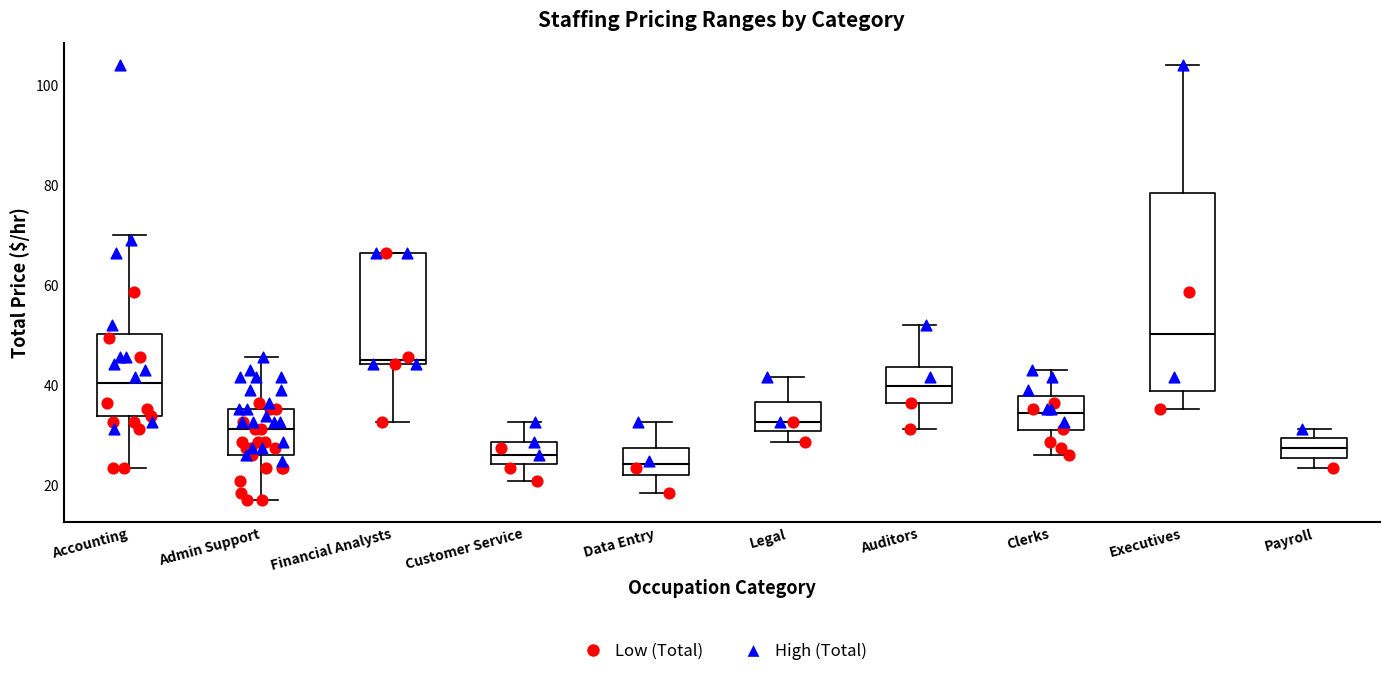

Where does the upper whisker of the box for Executives end on the y-axis? The values are not printed on the chart, so give them approximately, as read against the axis.

104